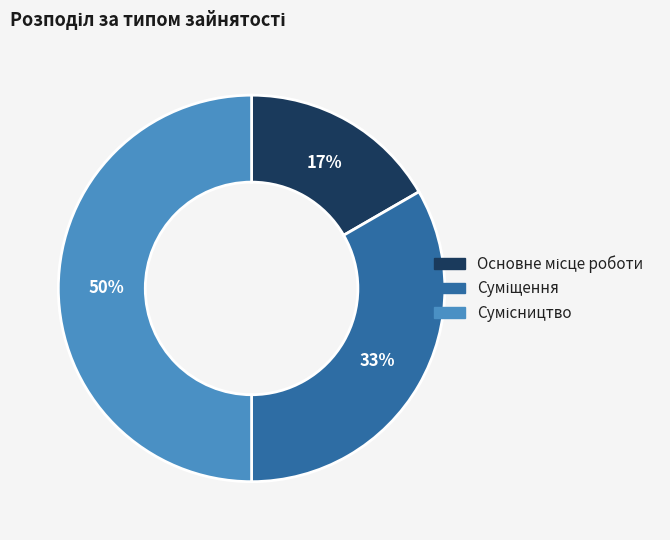

To the nearest percent, what is the difference between the largest and smallest slice percentages?

33%